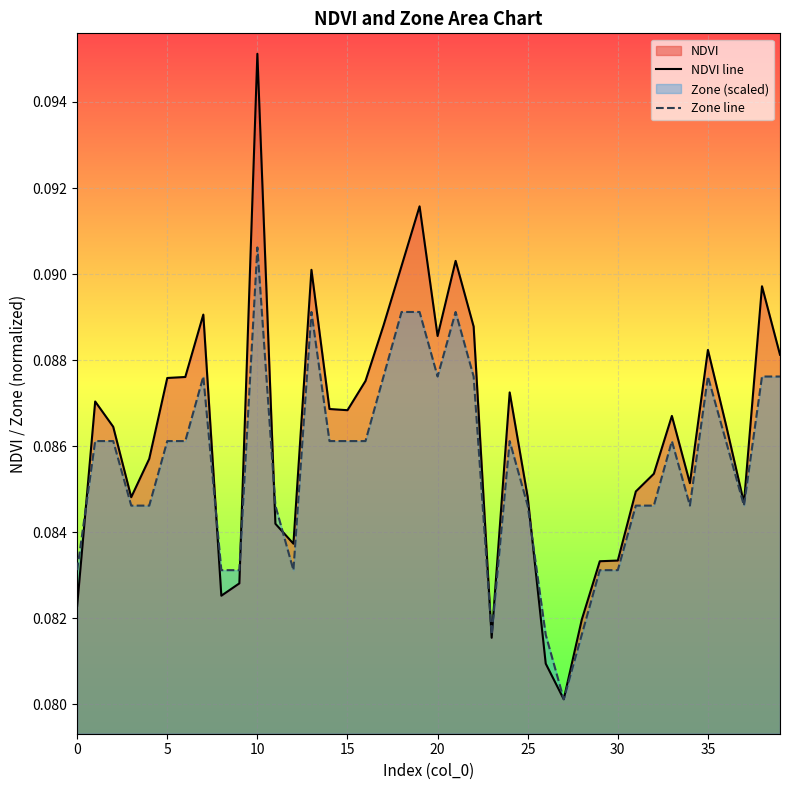

What is the smallest value displayed?

0.1